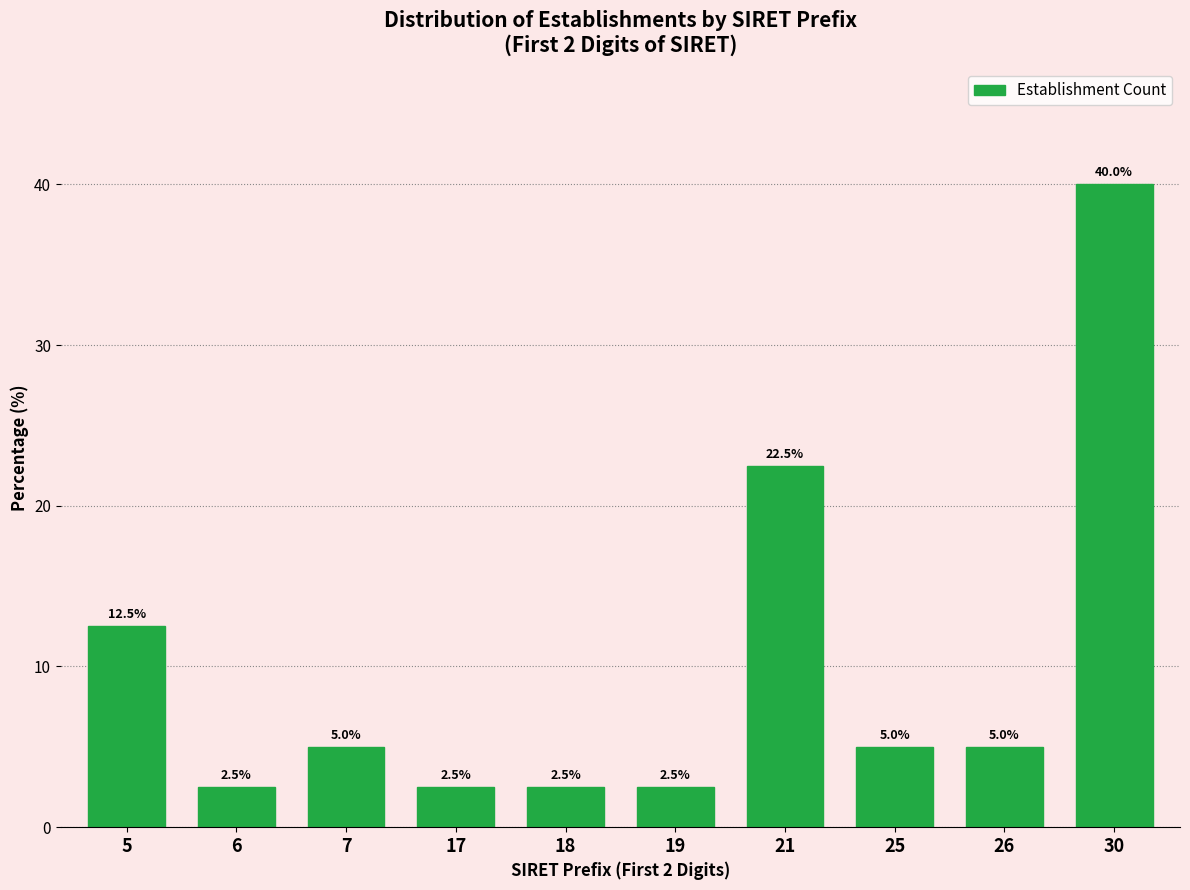

Reading right to left, what are all the values shown in this chart?

40.0	5.0	5.0	22.5	2.5	2.5	2.5	5.0	2.5	12.5